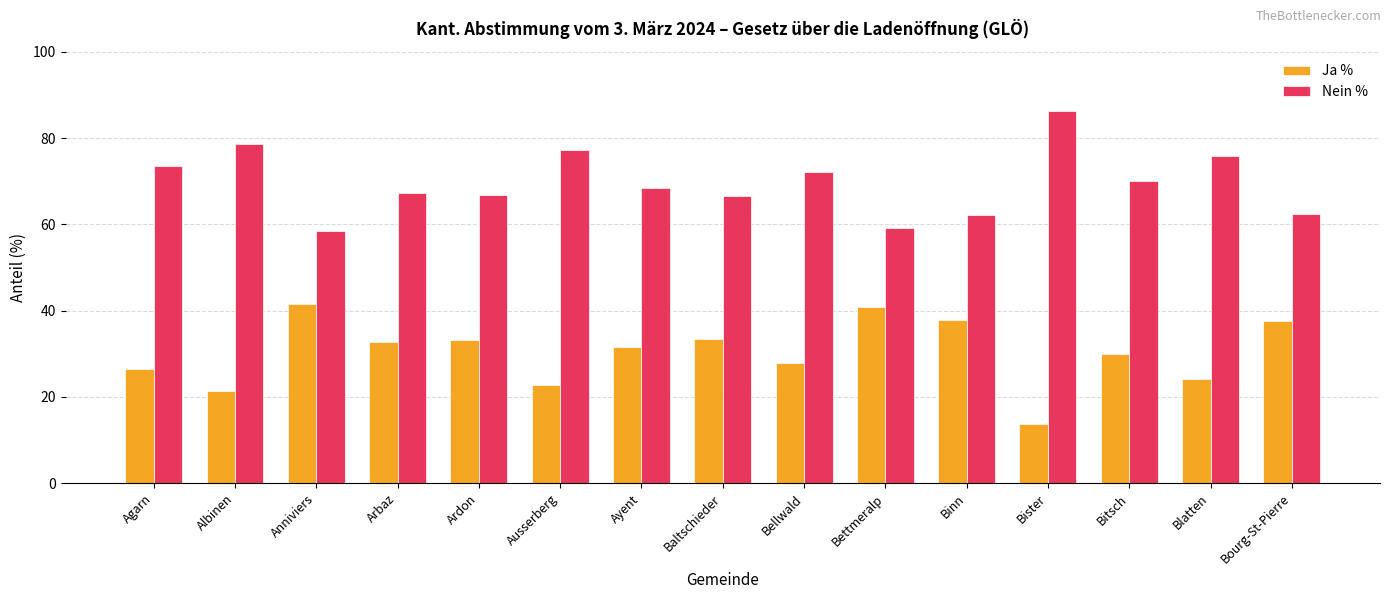

What are all the series names shown in the legend?

Ja %, Nein %